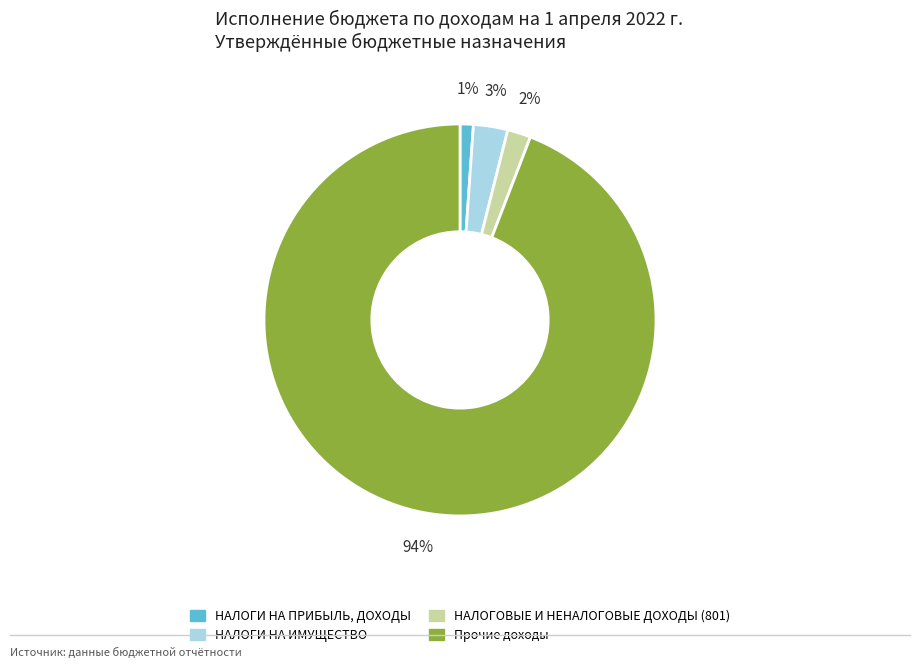

The НАЛОГИ НА ПРИБЫЛЬ, ДОХОДЫ slice represents 1% of the pie. True or false?

True